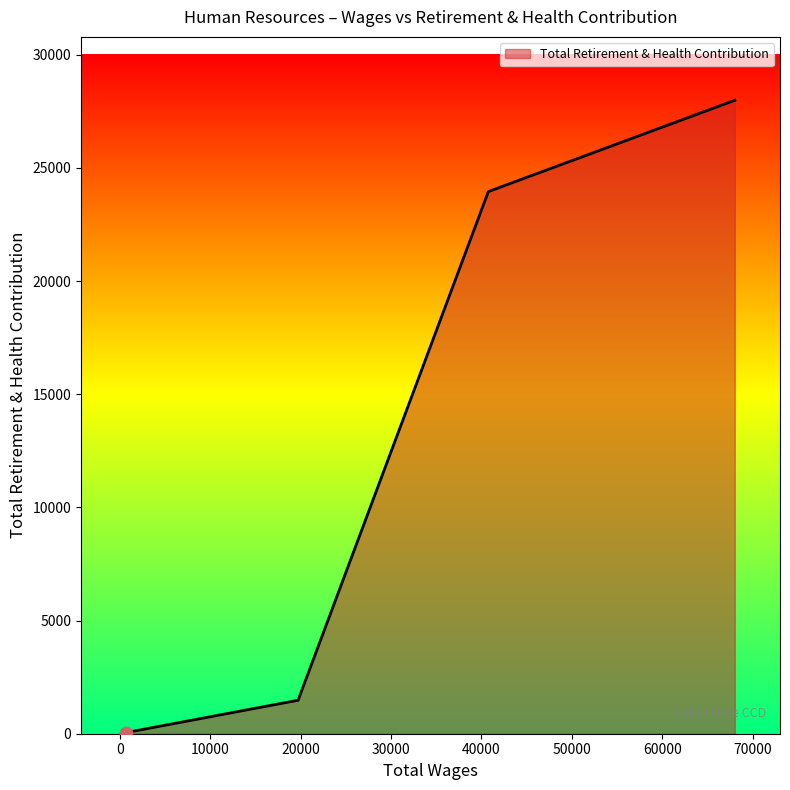

True or false: there are more than 1 points higher than both neighbors.

False